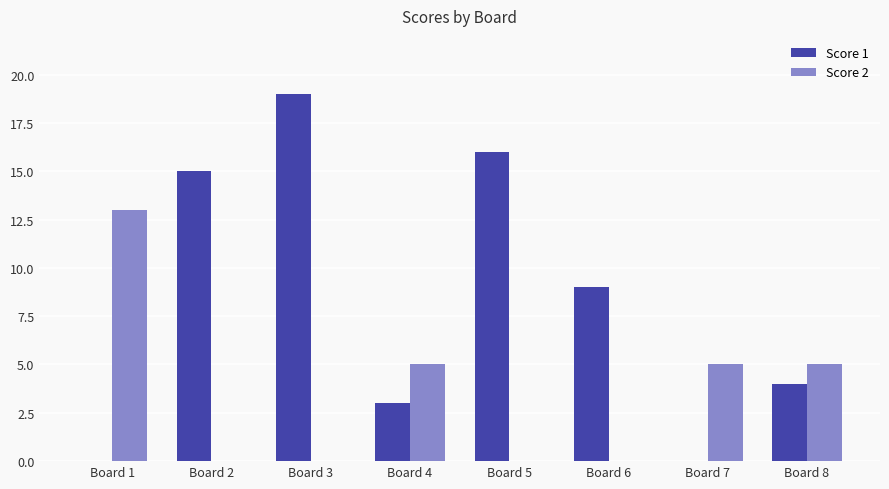

Between Board 2 and Board 4, which series saw the biggest shift?

Score 1